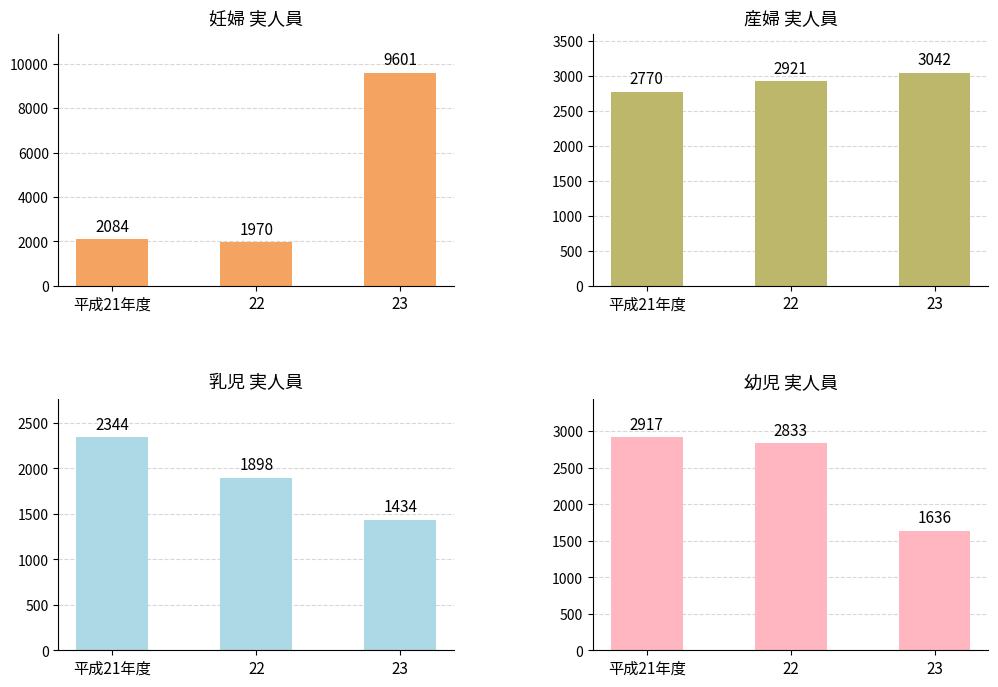

What is the sum of all 産婦 実人員 values?

8733